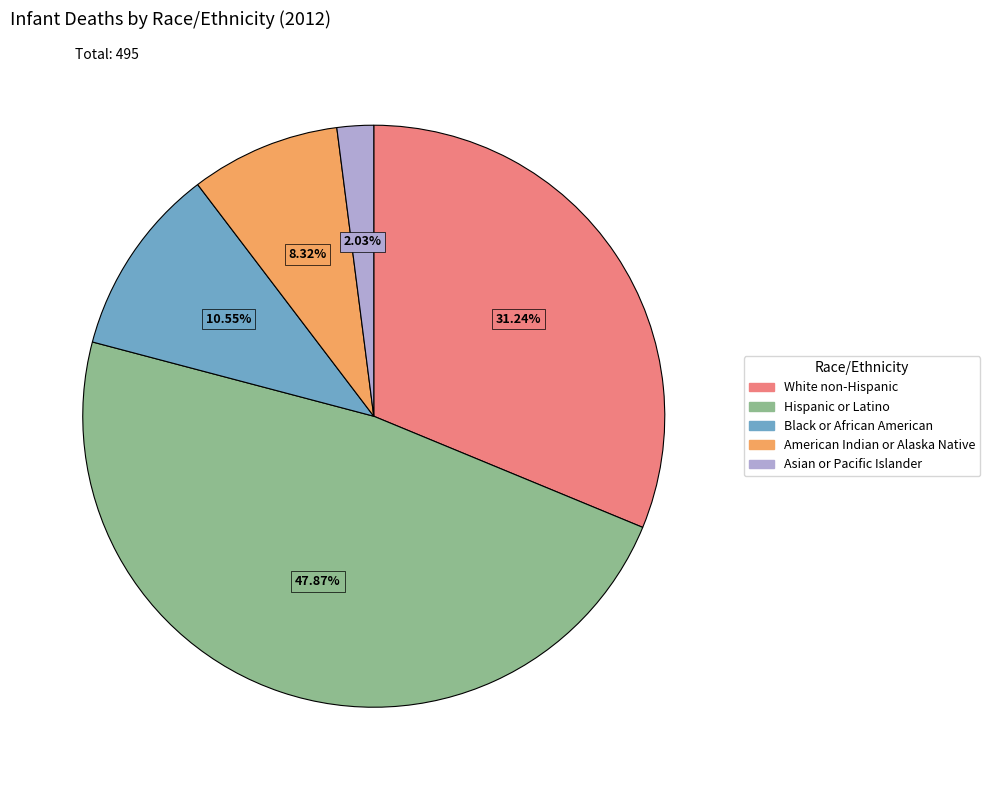

Is the sum of Asian or Pacific Islander and White non-Hispanic greater than half?

No